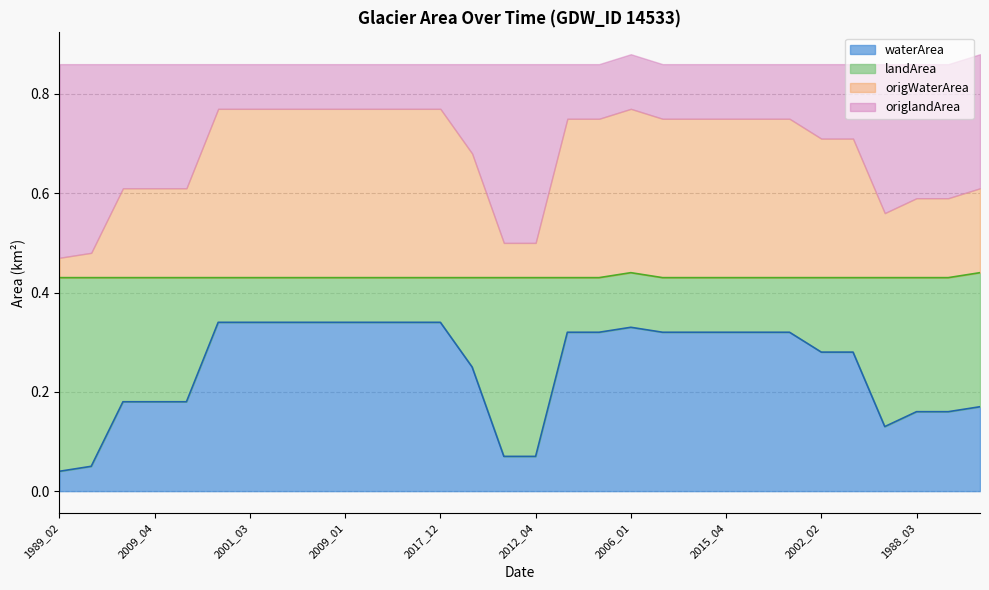

Which label corresponds to the largest value in the chart?

1989_02